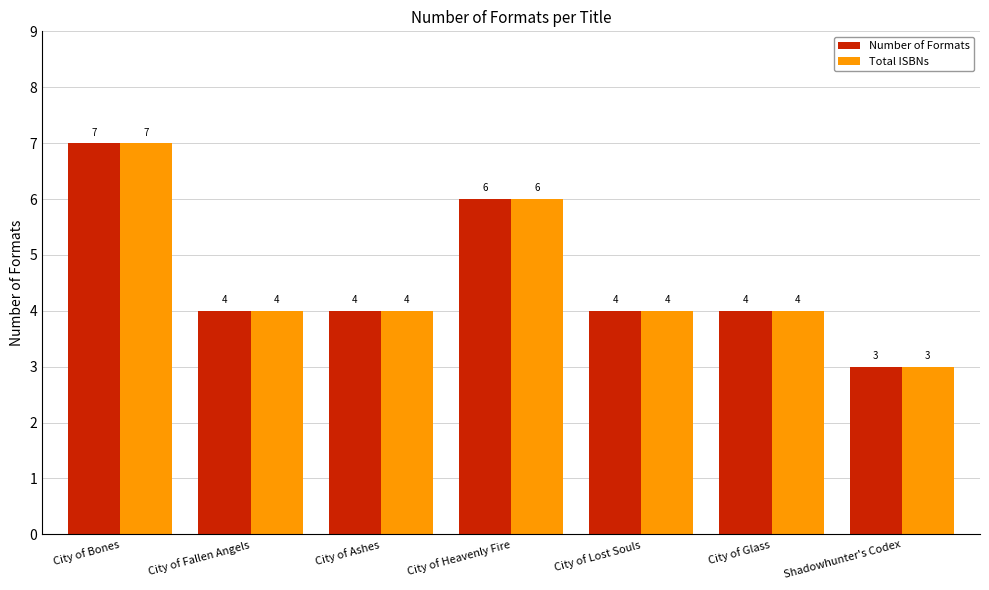

What value does the Total ISBNs series have at City of Lost Souls?

4